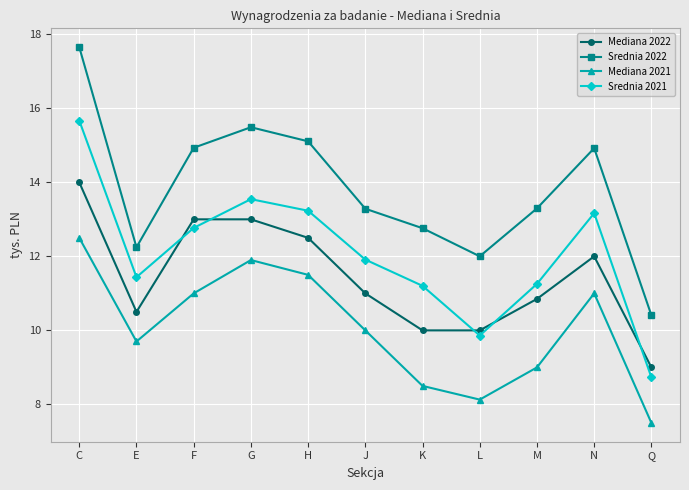

Rank the series by their average value, from highest to lowest.

Srednia 2022, Srednia 2021, Mediana 2022, Mediana 2021